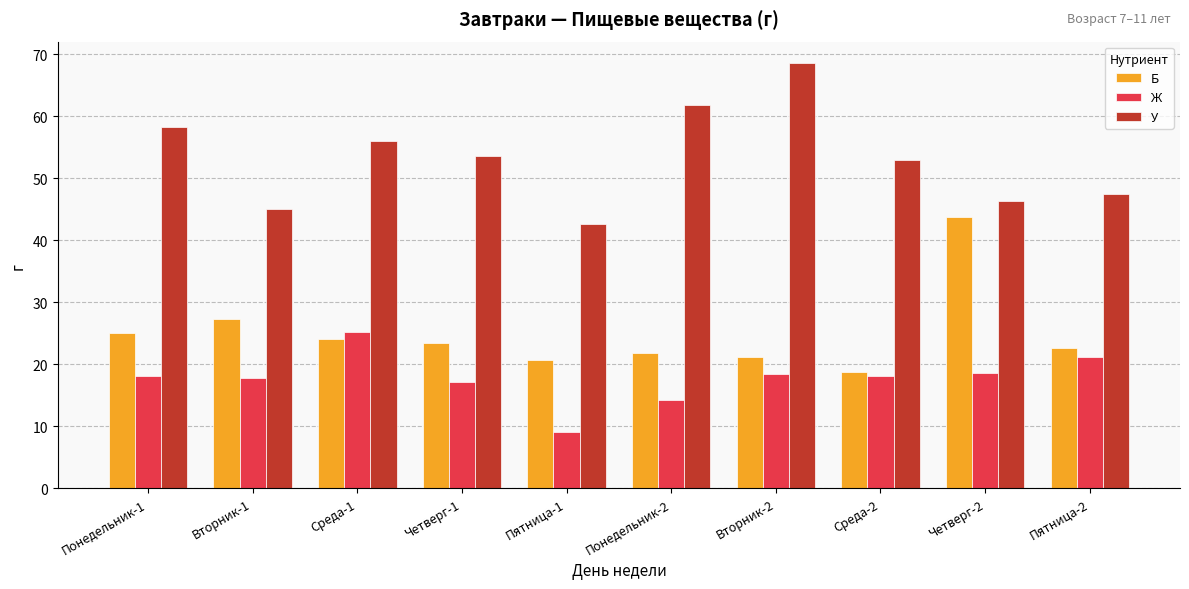

What is the smallest value displayed?

9.0